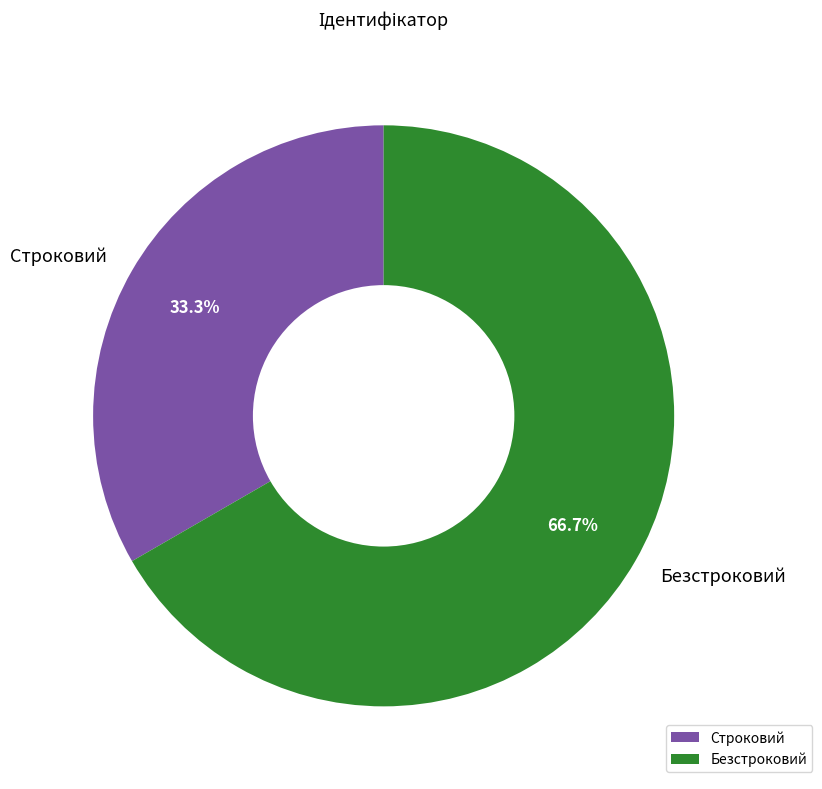

To the nearest percent, what is the combined percentage of Строковий and Безстроковий?

100%